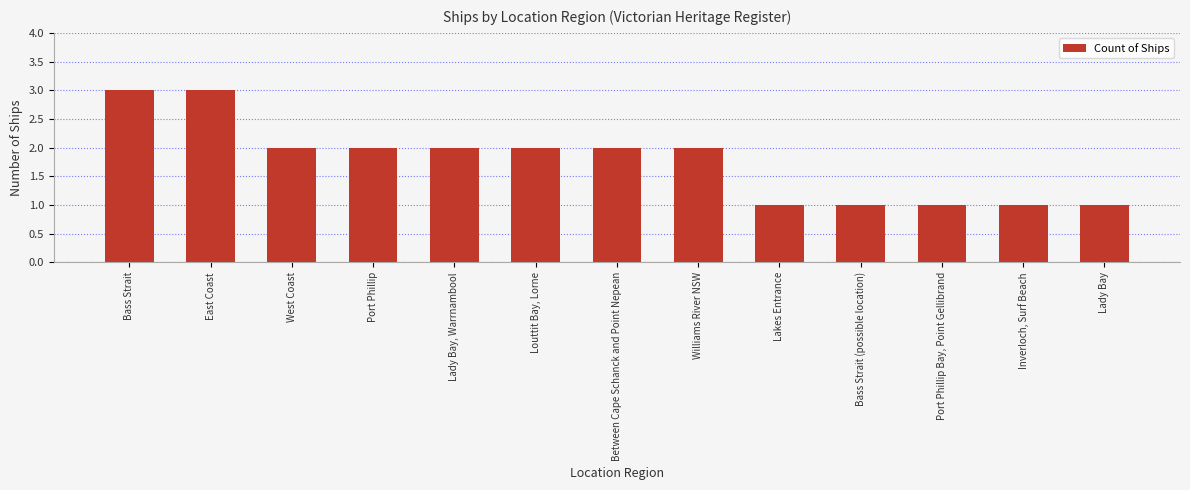

Which has a higher value, Lady Bay or Williams River NSW?

Williams River NSW